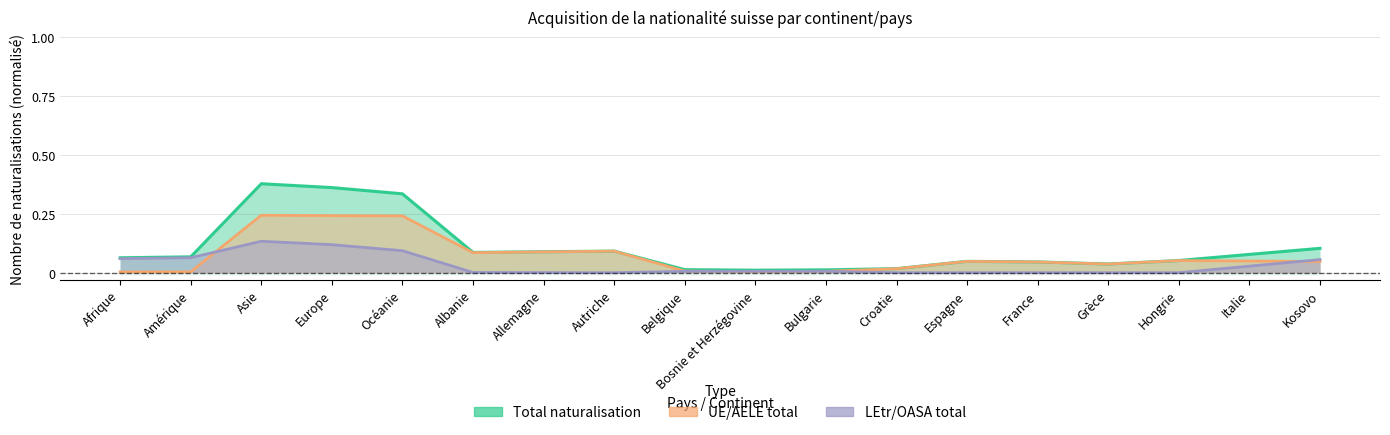

Rank the series by their maximum value, from highest to lowest.

Total naturalisation, UE/AELE total, LEtr/OASA total